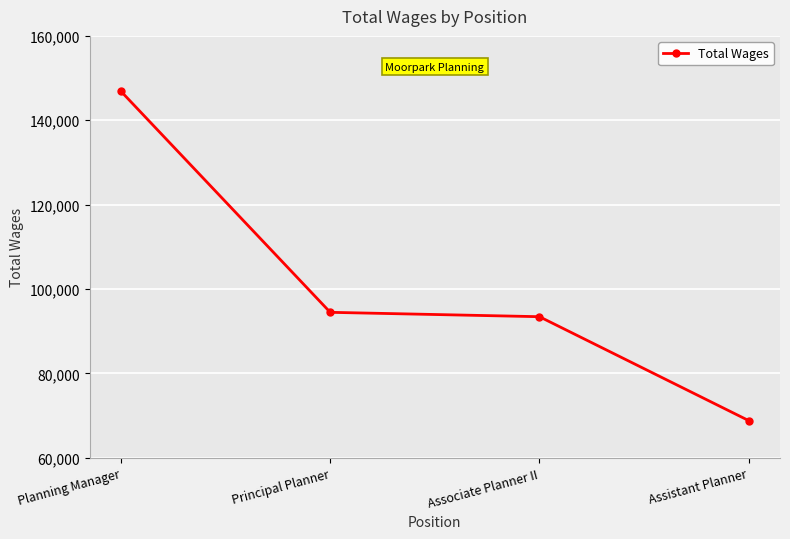

How many lines are shown in the chart?

1